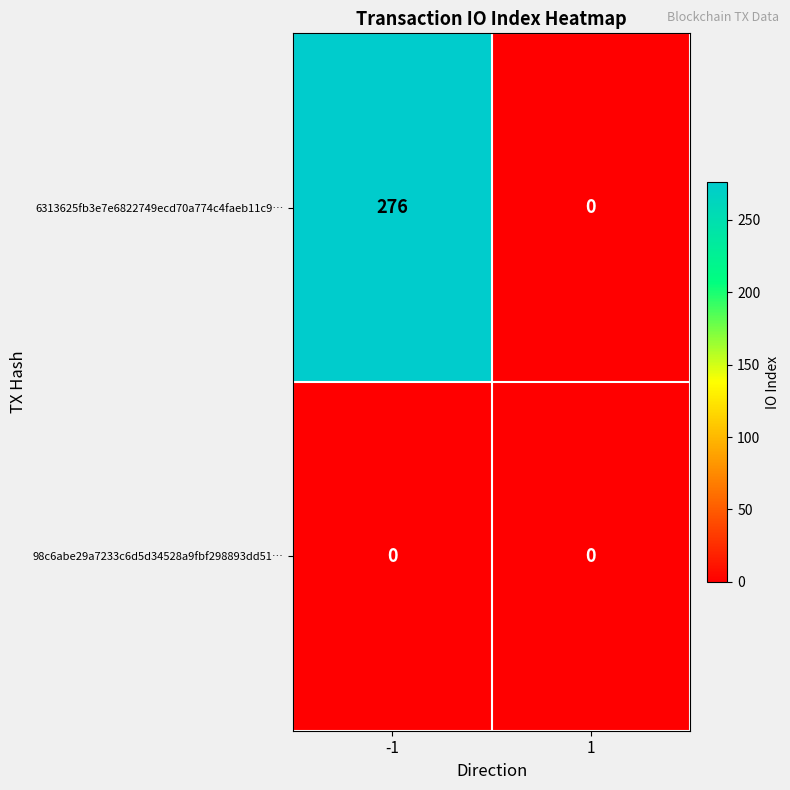

What is the total value across all series at -1?

276